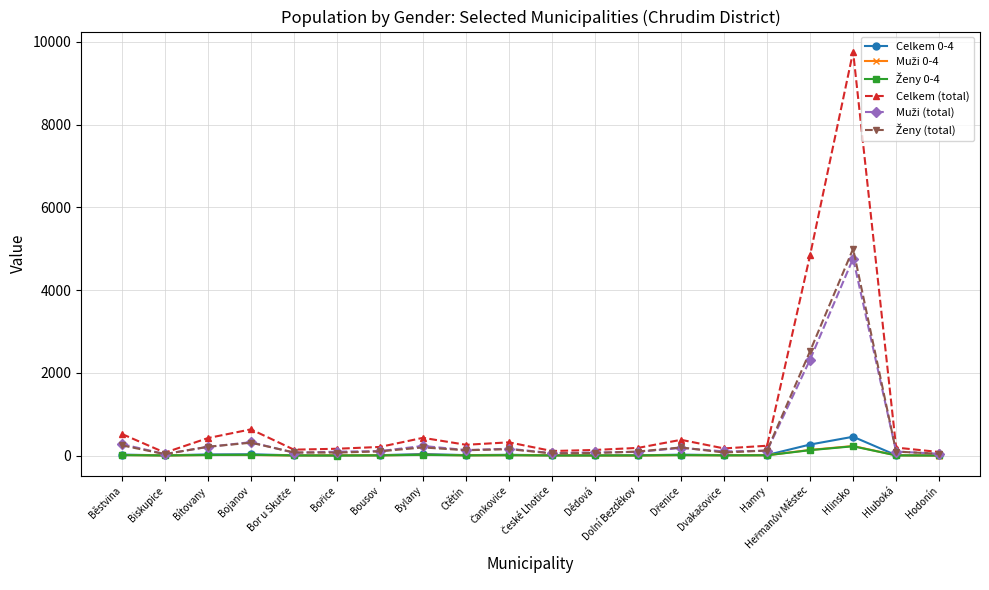

Which series has the largest total across all categories?

Celkem (total)